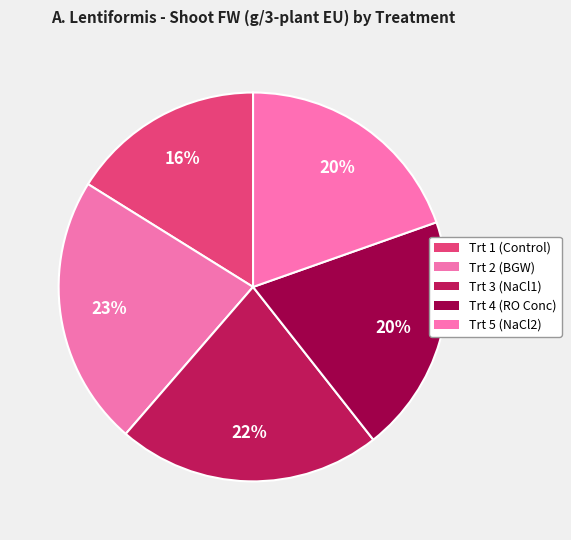

The Trt 4 (RO Conc) slice represents 12% of the pie. True or false?

False